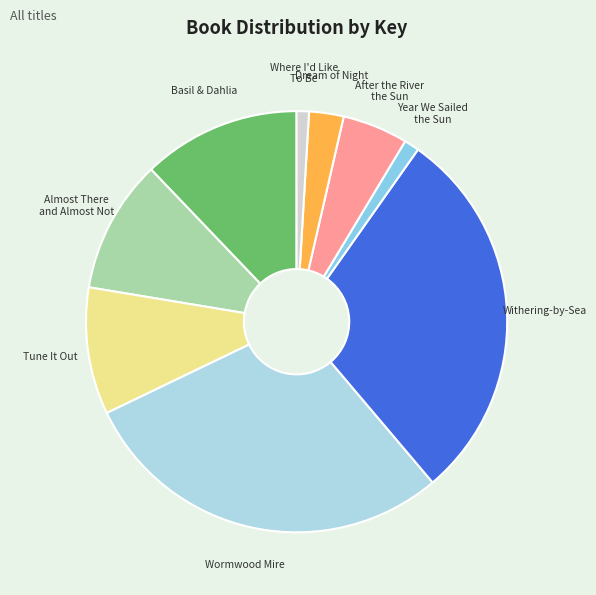

Do Dream of Night and Withering-by-Sea together represent more than half of the pie?

No